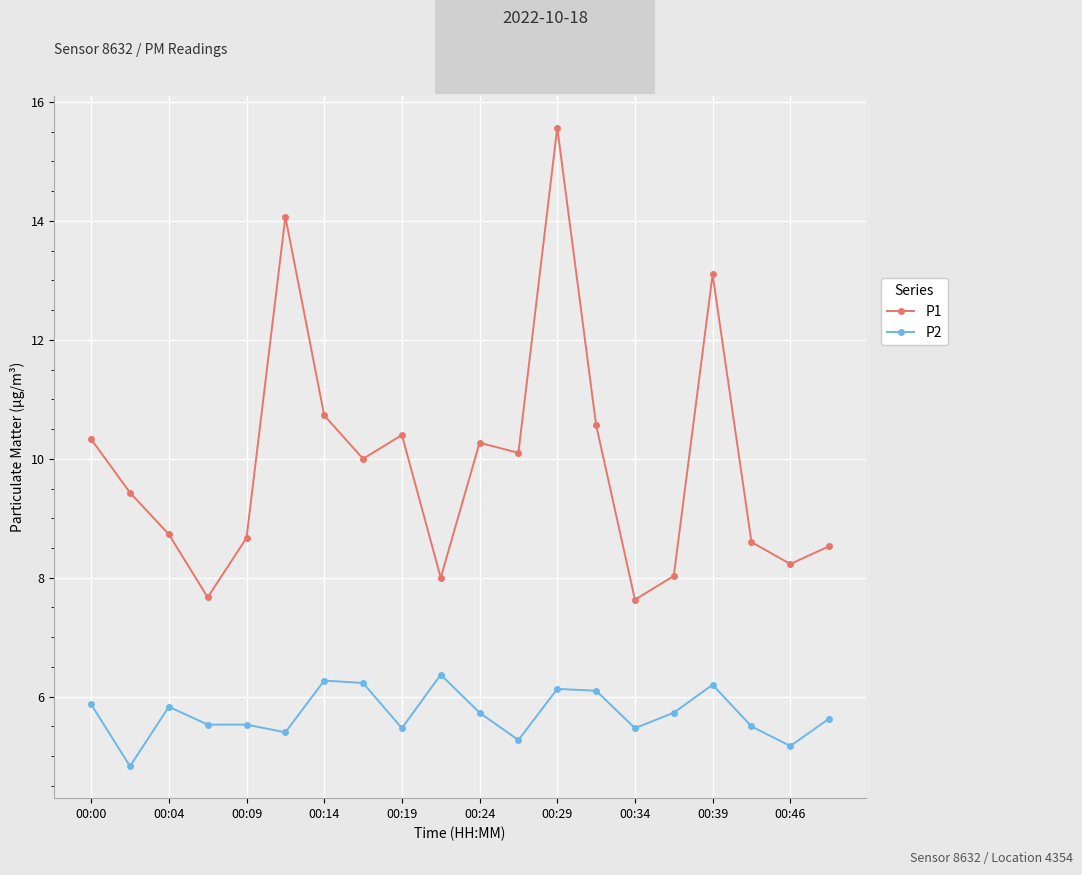

What is the sum of all P2 values?

114.3